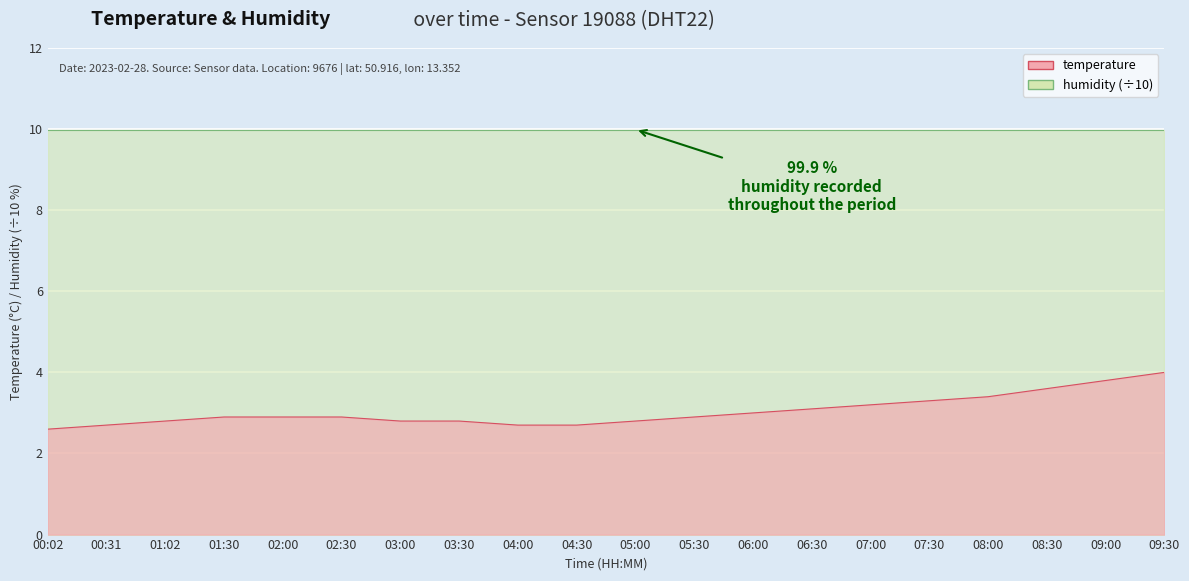

At which category does the chart reach its minimum across all series?

00:02